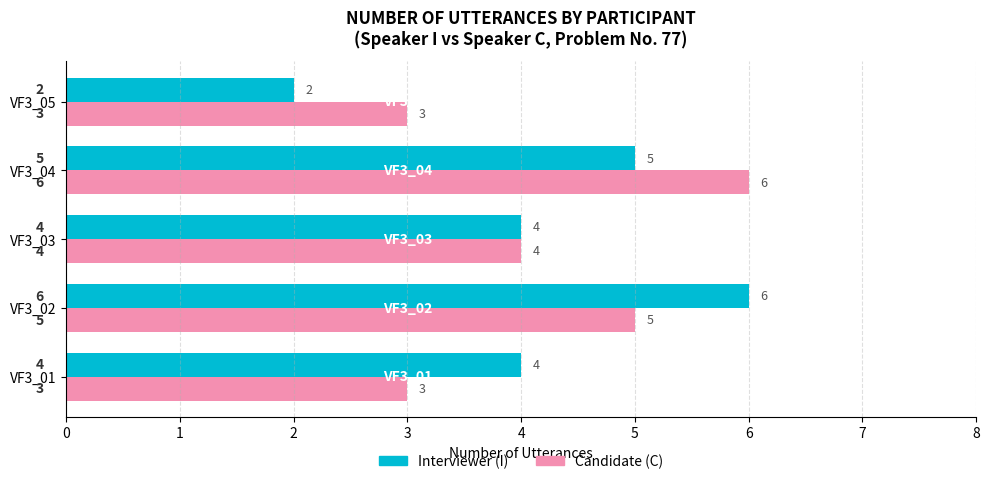

At which category does the chart reach its minimum across all series?

VF3_05